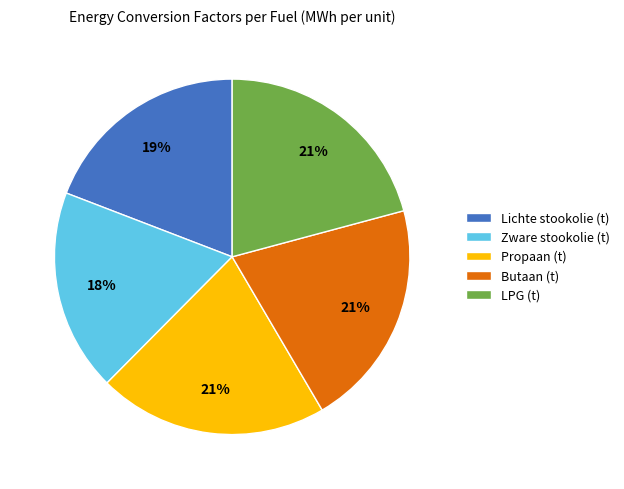

Approximately how many times larger is the value at LPG (t) compared to Propaan (t)?

1.0